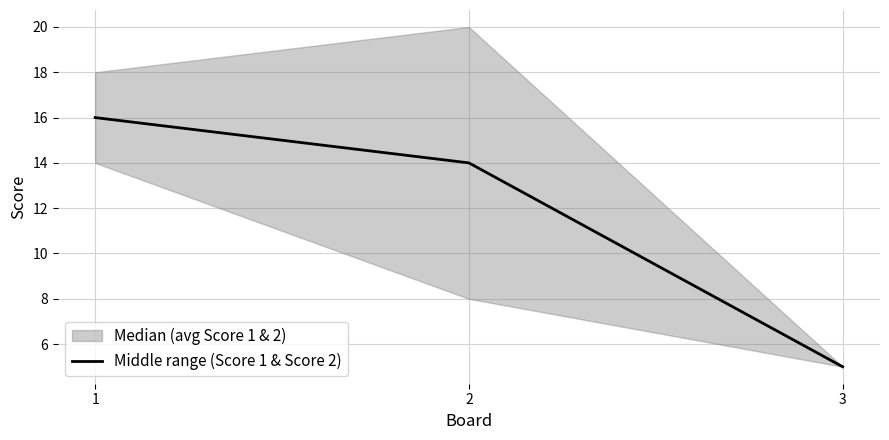

How many lines are shown in the chart?

1